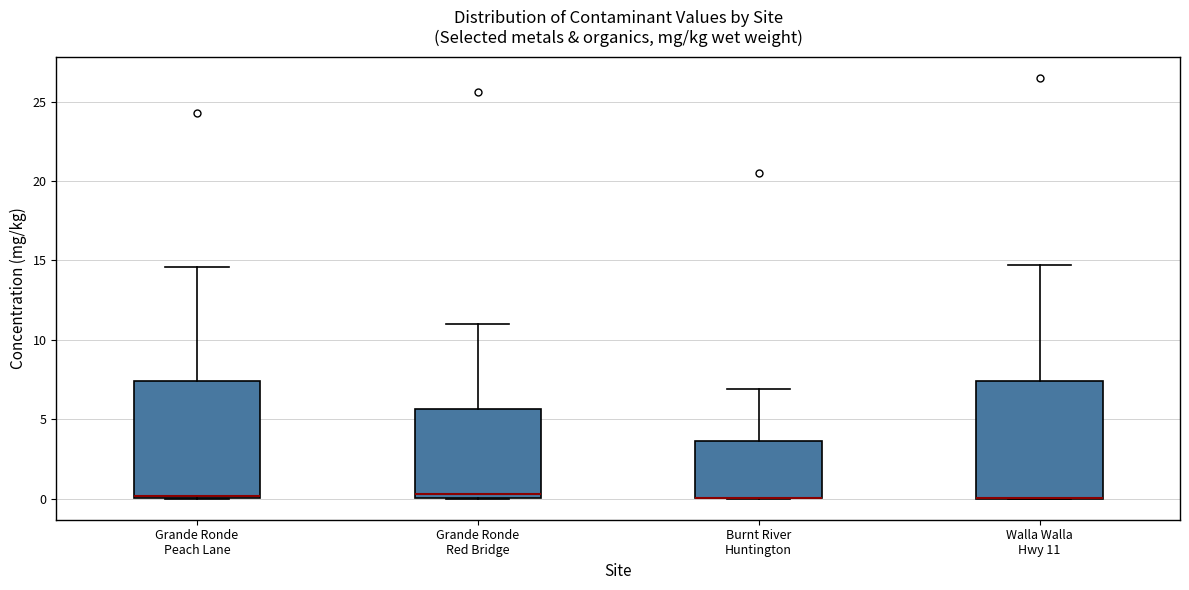

Reading left to right, read every box against the y-axis: the position of its median line, the range the box covers, and the ends of its whiskers. The values are not printed on the chart, so give them approximately, as read against the axis.

Grande Ronde Peach Lane: median 0.0, box 0.0 to 7.5, whiskers 0.0 to 14.5
Grande Ronde Red Bridge: median 0.5, box 0.0 to 5.5, whiskers 0.0 to 11.0
Burnt River Huntington: median 0.0 (drawn on the box's lower edge), box 0.0 to 3.5, whiskers 0.0 to 7.0
Walla Walla Hwy 11: median 0.0 (drawn on the box's lower edge), box 0.0 to 7.5, whiskers 0.0 to 14.5